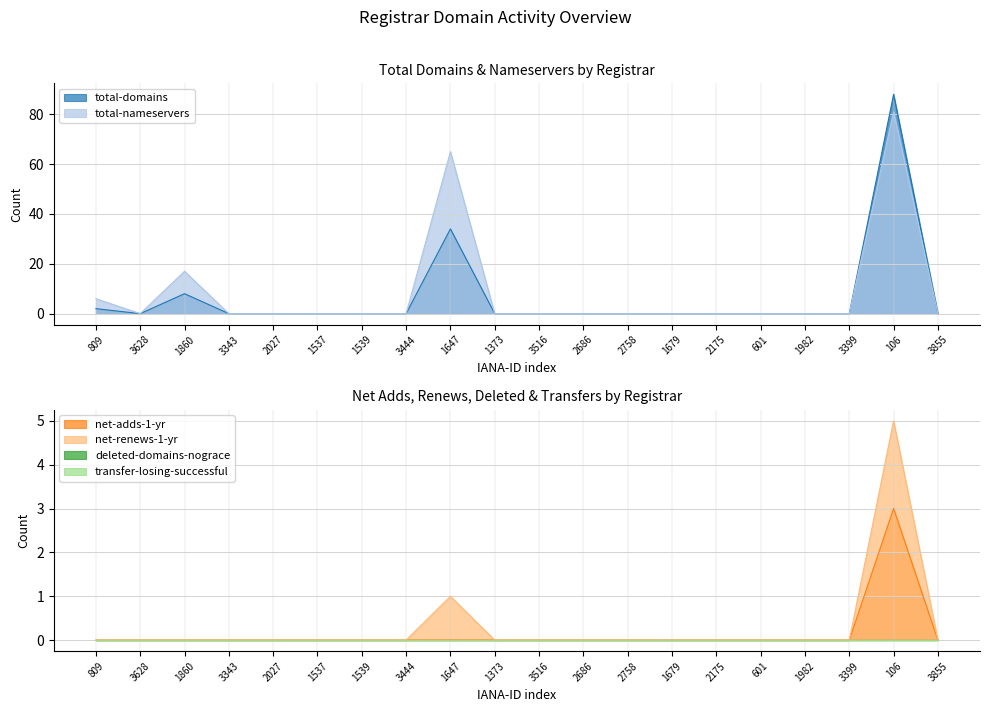

List the labels in order of net-adds-1-yr value, smallest first.

809, 3628, 1860, 3343, 2027, 1537, 1539, 3444, 1647, 1373, 3516, 2686, 2758, 1679, 2175, 601, 1982, 3399, 3855, 106